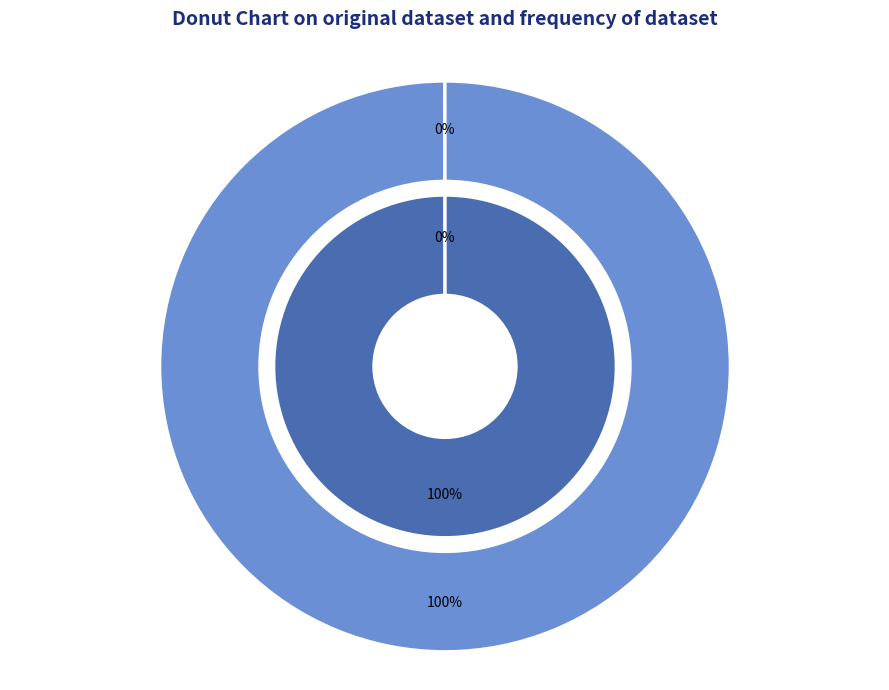

Count the number of slices in the pie.

2